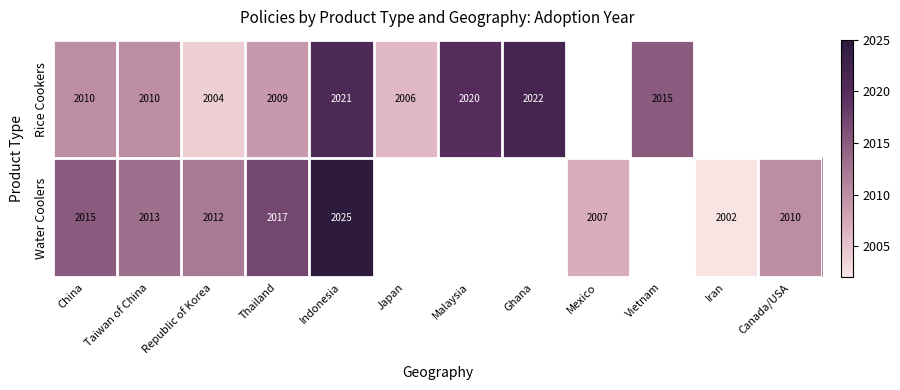

How many distinct data groups are displayed?

2